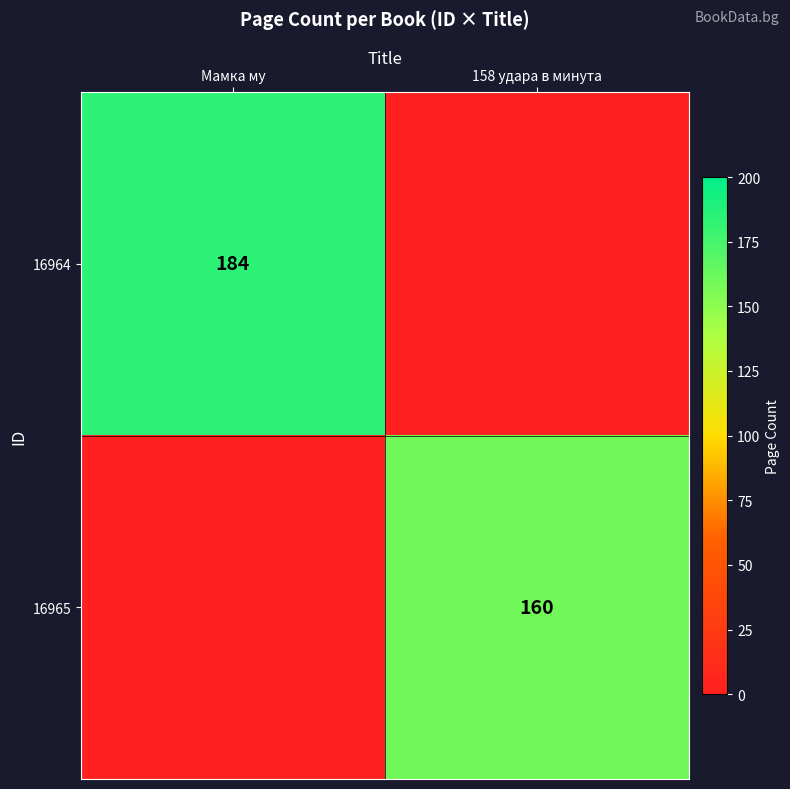

Is the value of 16964 at Мамка му greater than the value of 16965 at 158 удара в минута?

Yes